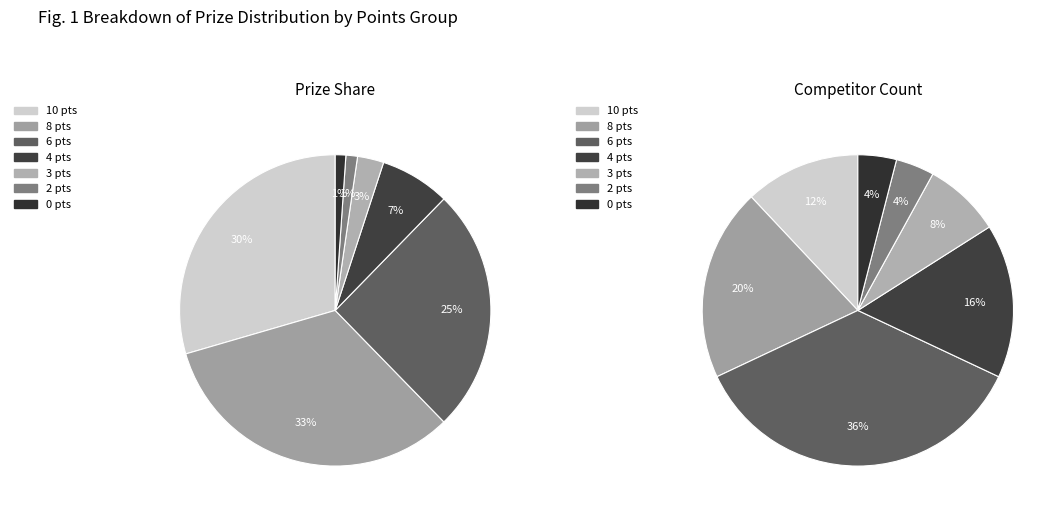

Does count_values represent more than half of the total?

No